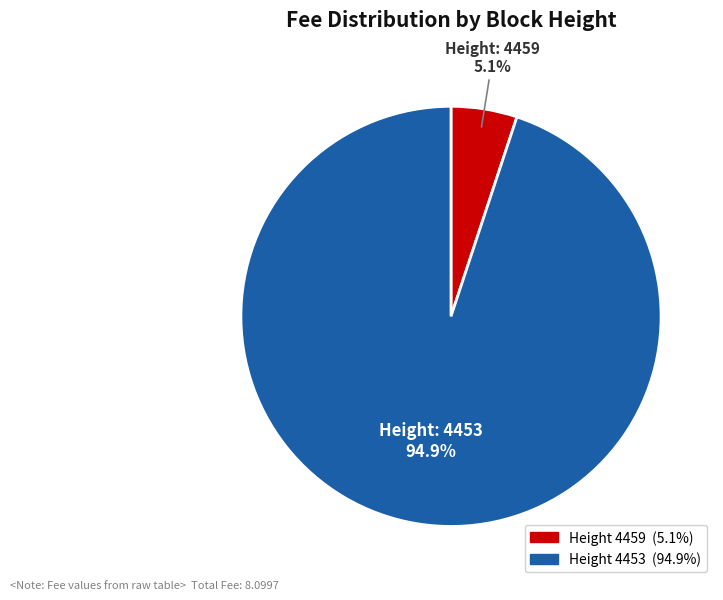

Count the number of slices in the pie.

2